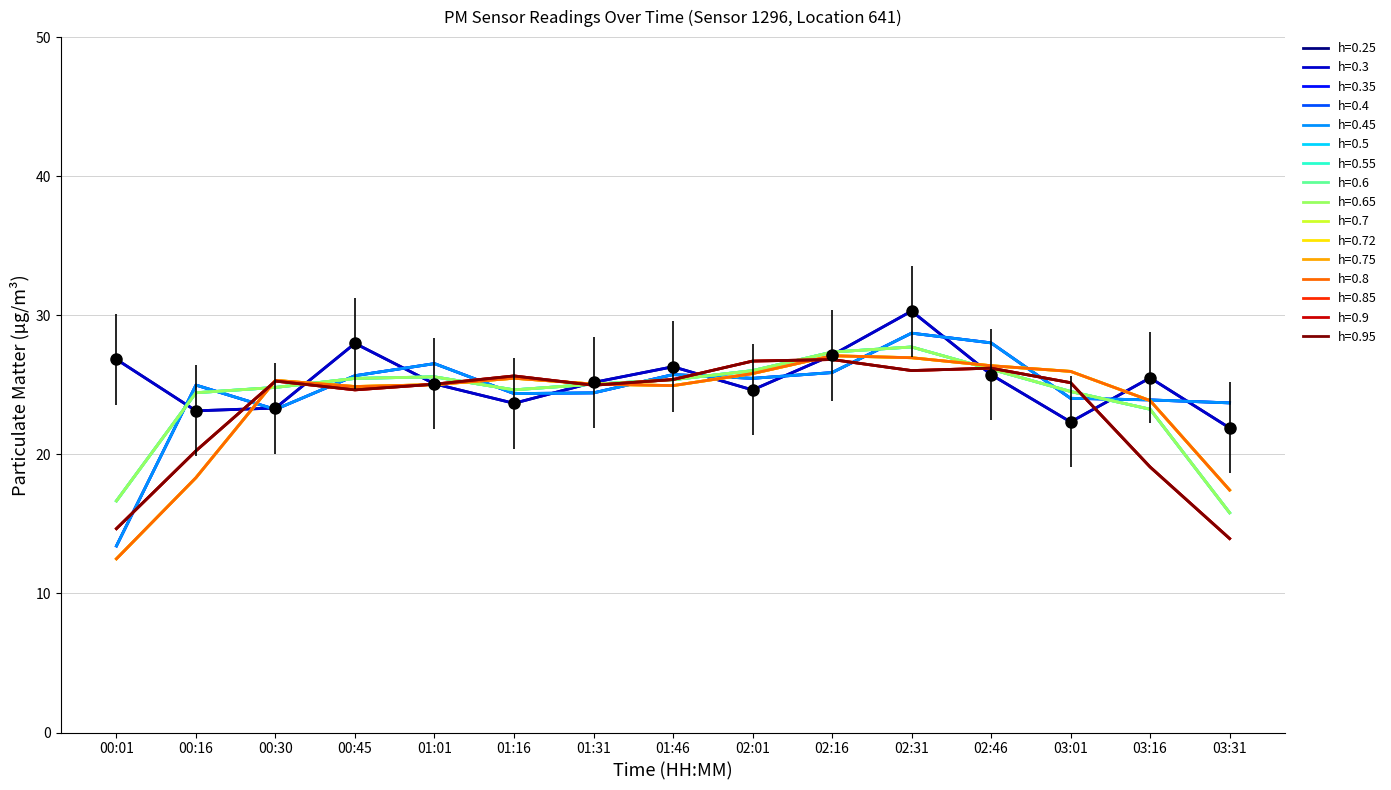

Is this an area chart (filled region under the line)?

No